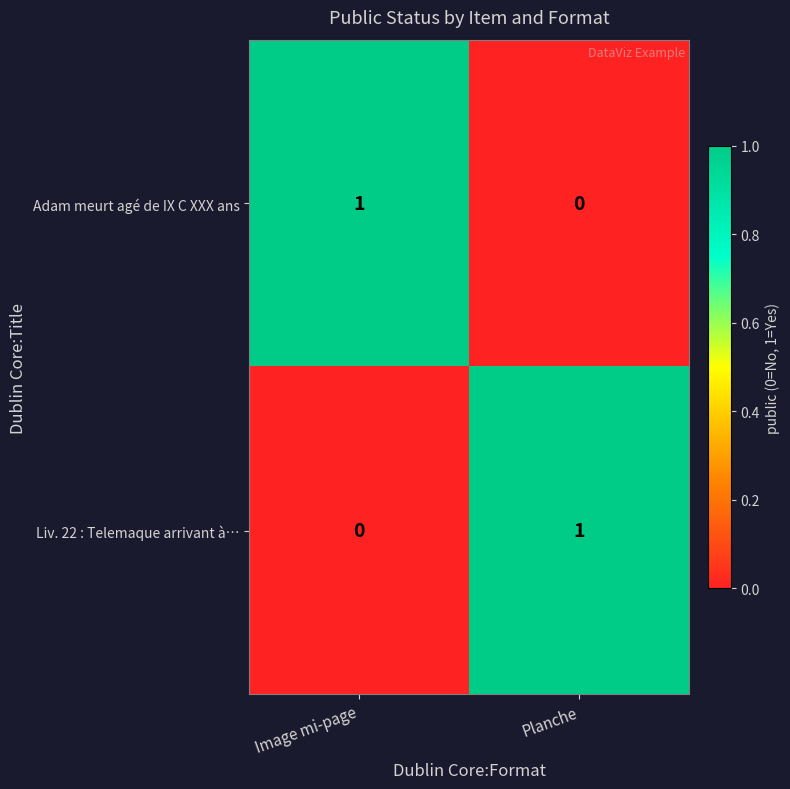

Rank the categories by Adam meurt agé de IX C XXX ans value from highest to lowest.

Image mi-page, Planche